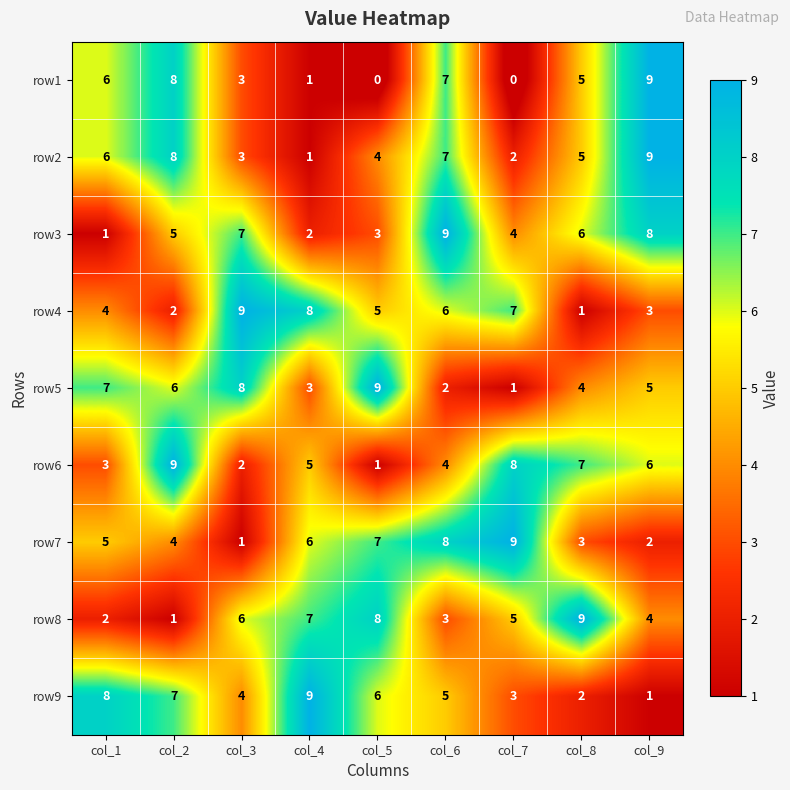

What is the maximum value shown in the chart?

9